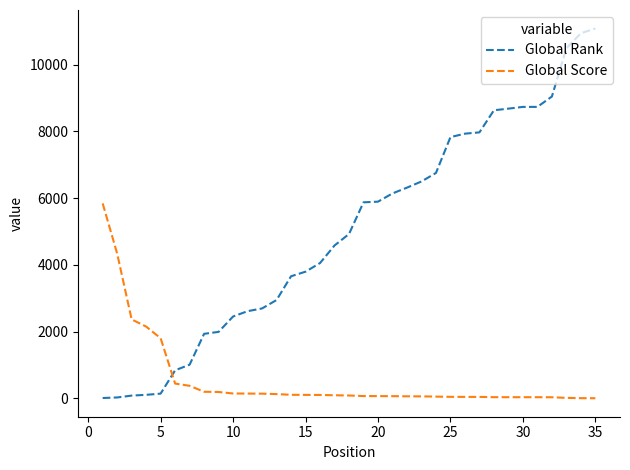

What is the difference between the maximum and second lowest values in the Global Rank series?

11054